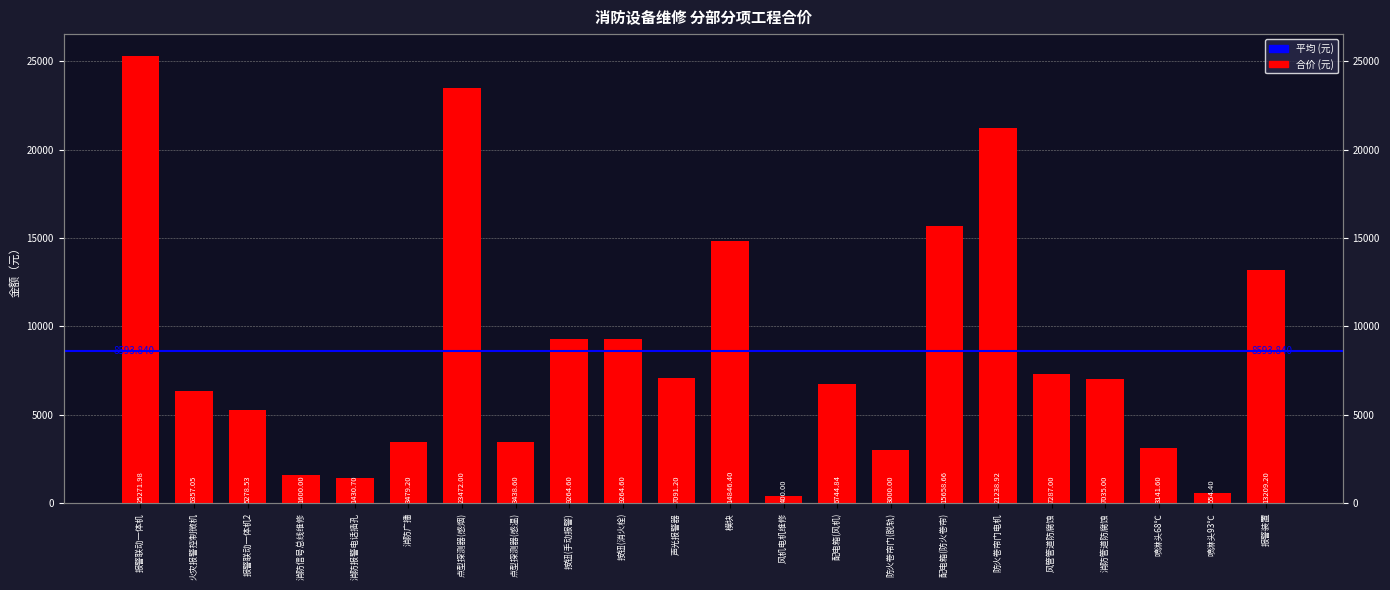

The value at 模块 is 14846.4. True or false?

True